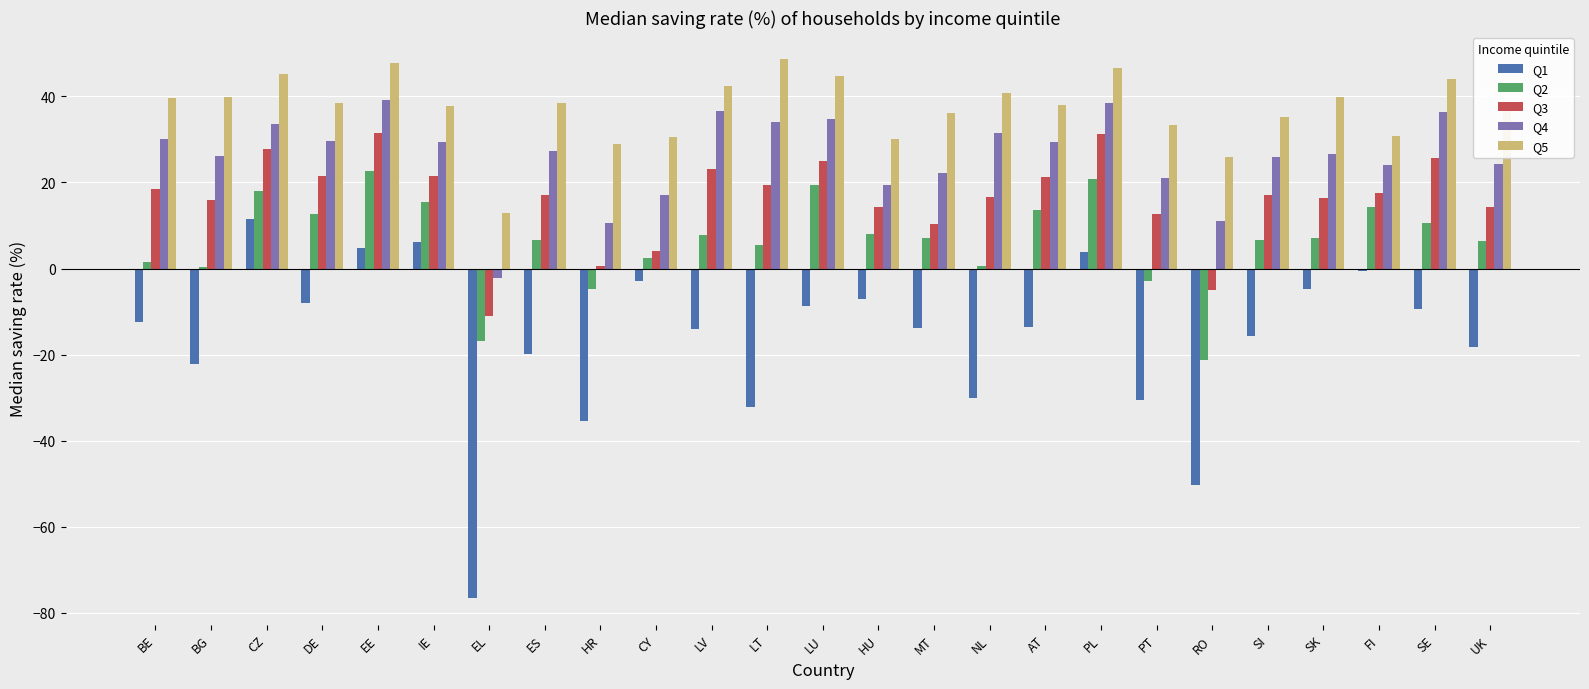

Is it true that Q4 equals 36.3 at SE?

True